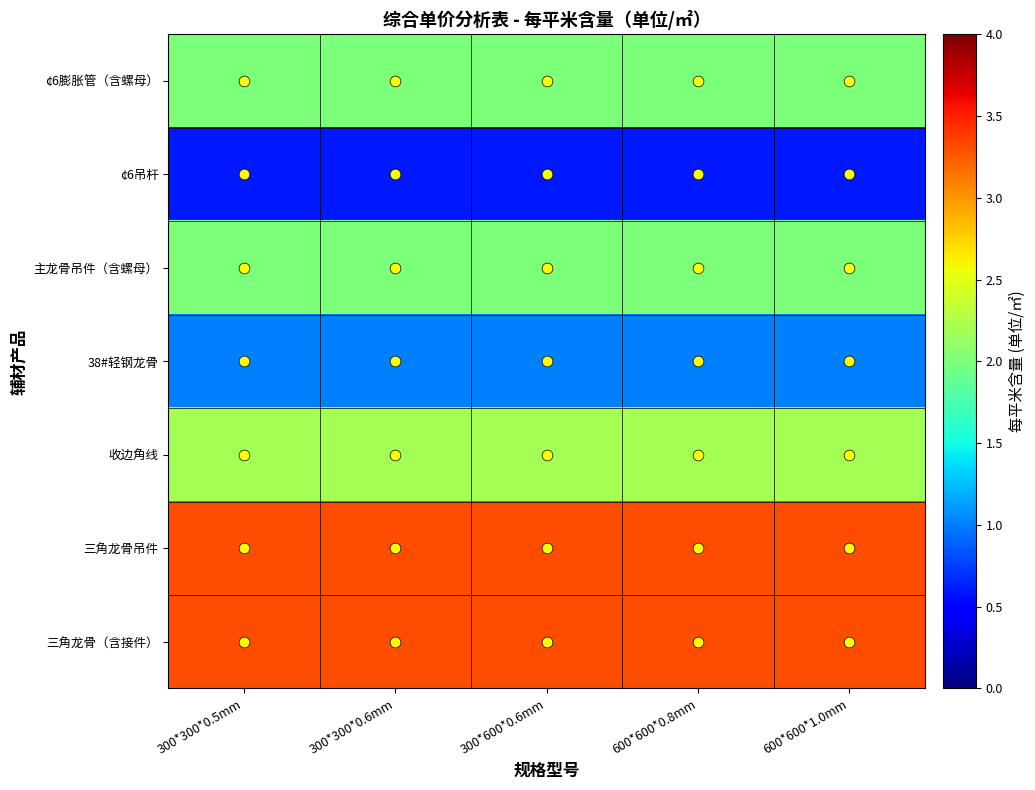

Which series has the largest range (max minus min)?

三角龙骨（含接件）